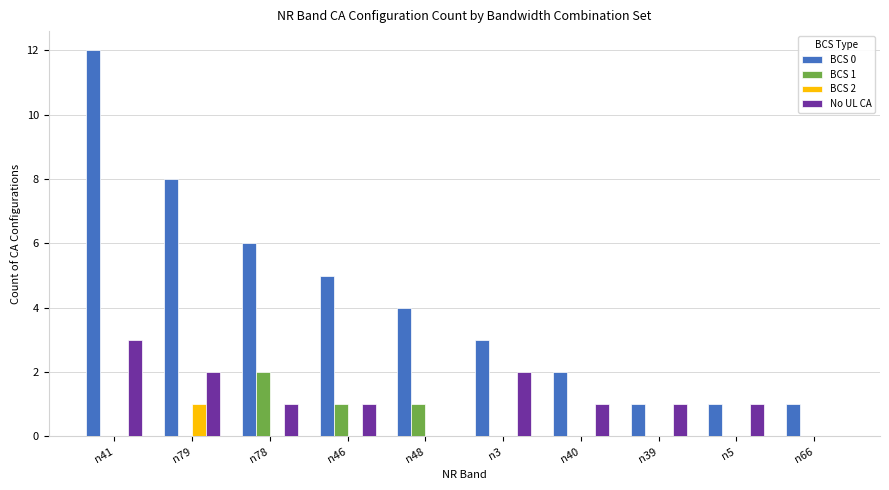

How many groups of bars are there?

10